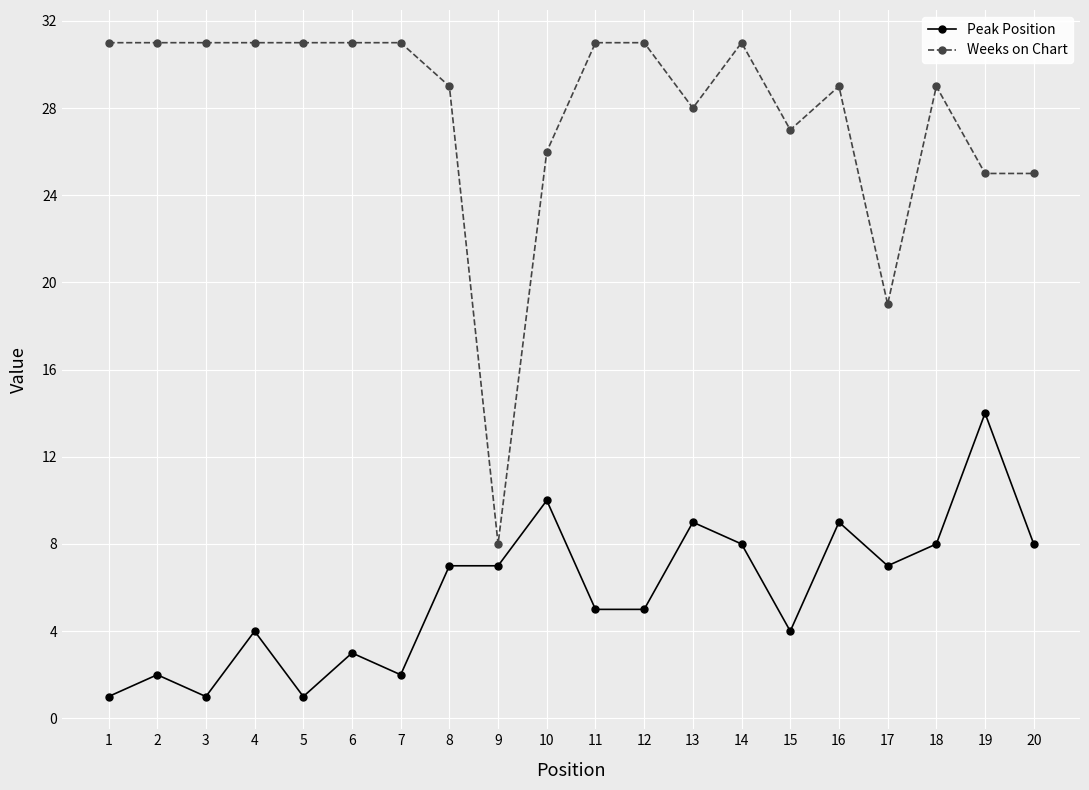

At how many categories does at least one series exceed 30?

10